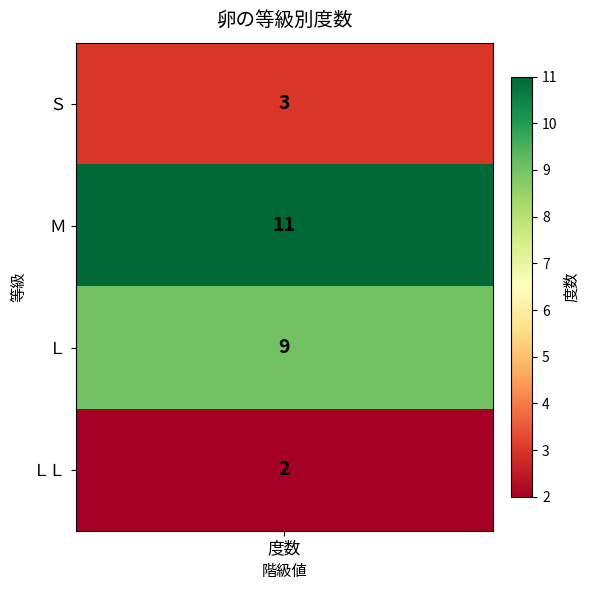

Where does the data first go above 9?

Ｍ